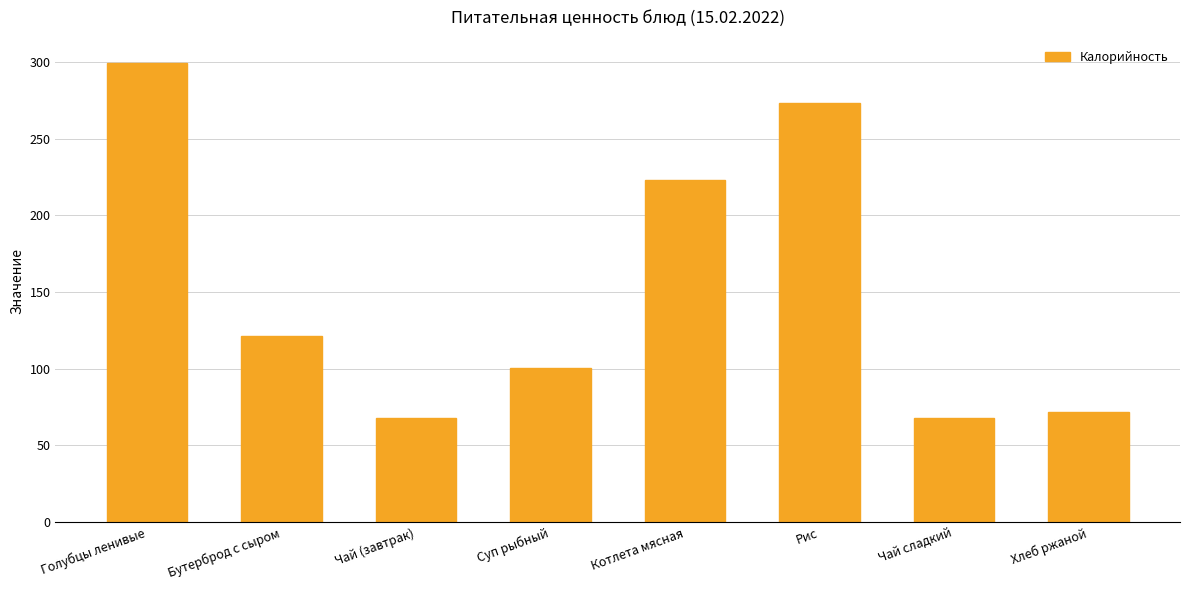

What is the change in value from Бутерброд с сыром to Чай сладкий?

-53.0